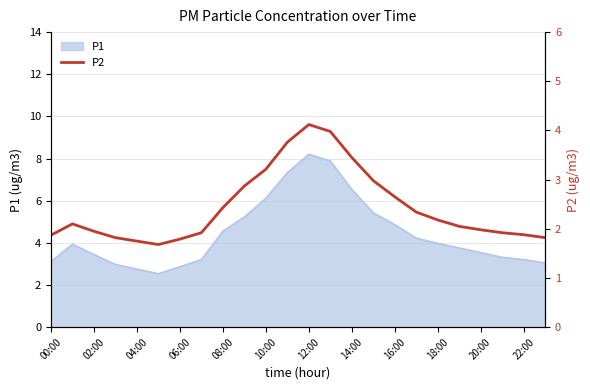

Does the chart display data point markers on the line(s)?

No